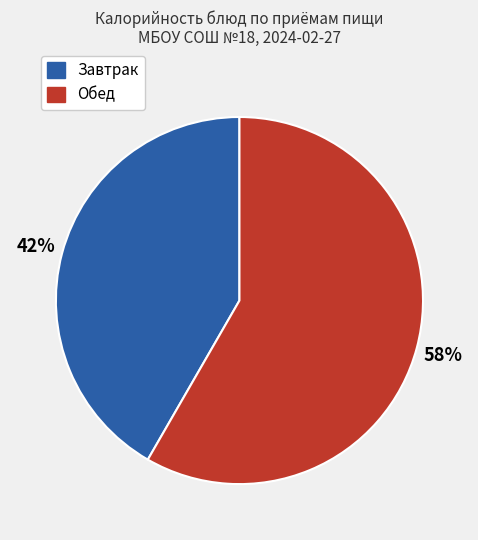

What is the majority slice?

Обед